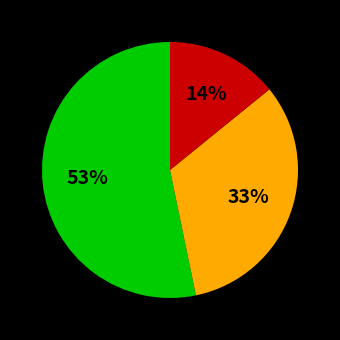

To the nearest percent, what is the difference between the largest and smallest slice percentages?

39%